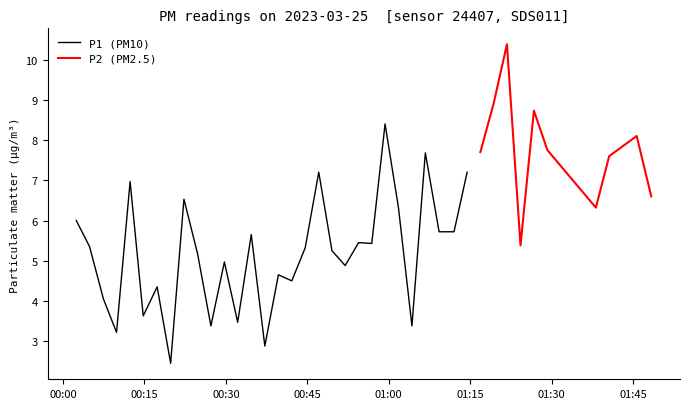

What is the lowest value of the P1 (PM10) series?

2.5